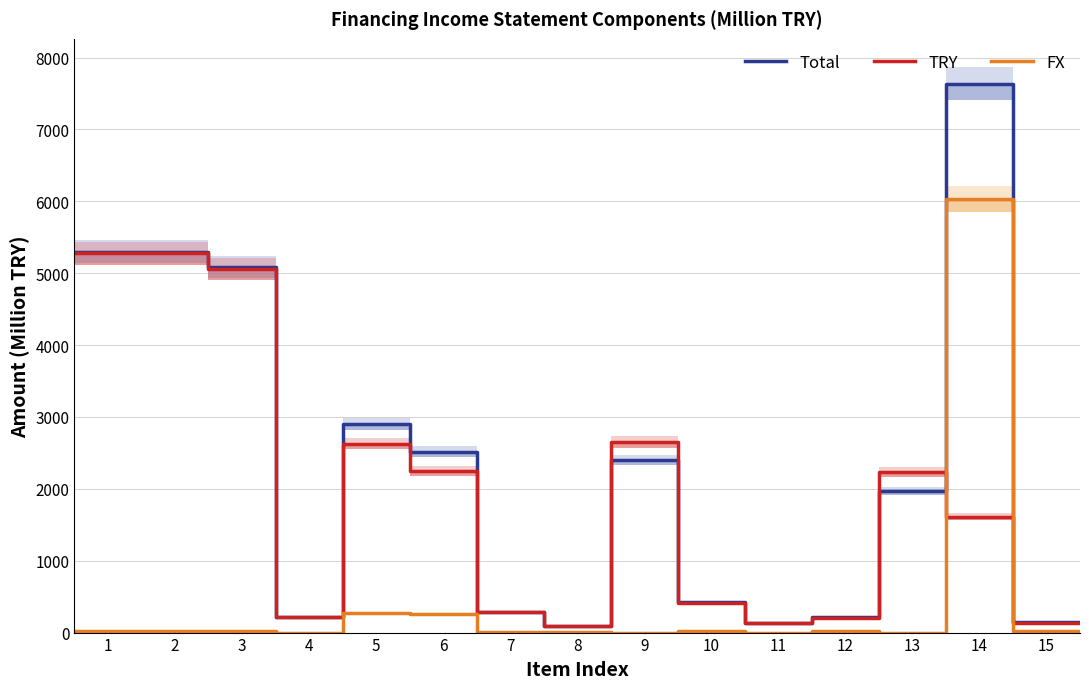

What is the average value of the TRY series?

1897.7